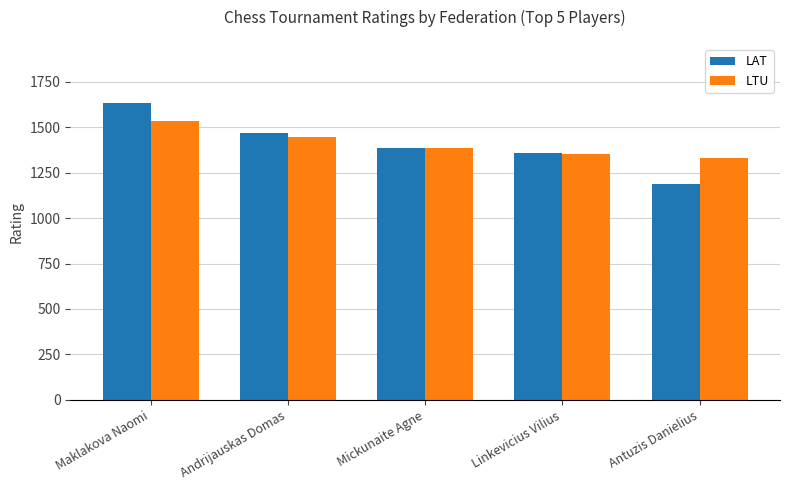

How many values in the LTU series are below 1386?

2